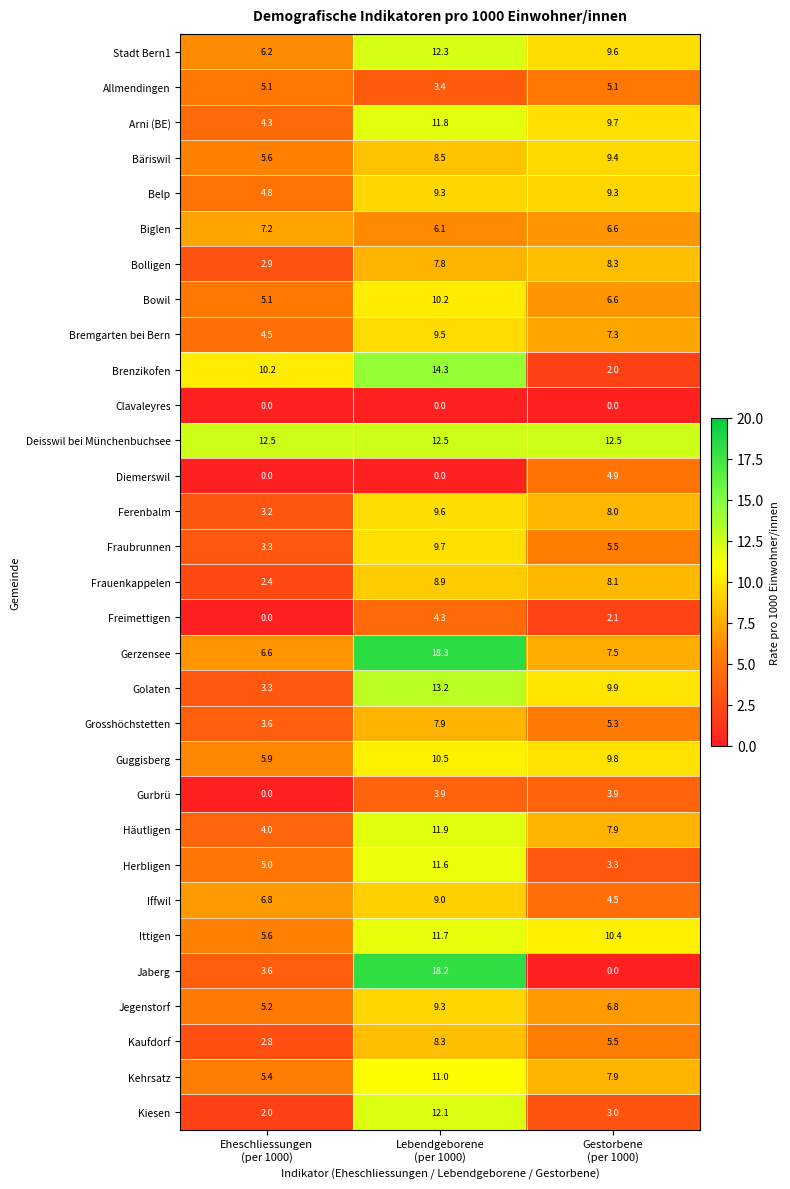

What is the lowest value of the Brenzikofen series?

2.0